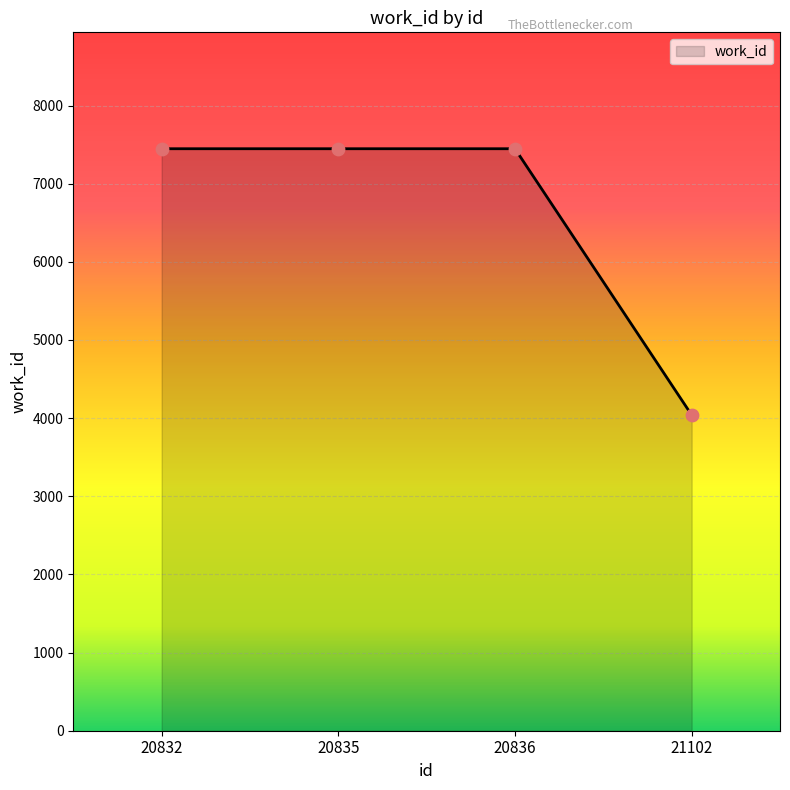

What is the change in value from 20832 to 21102?

-3407